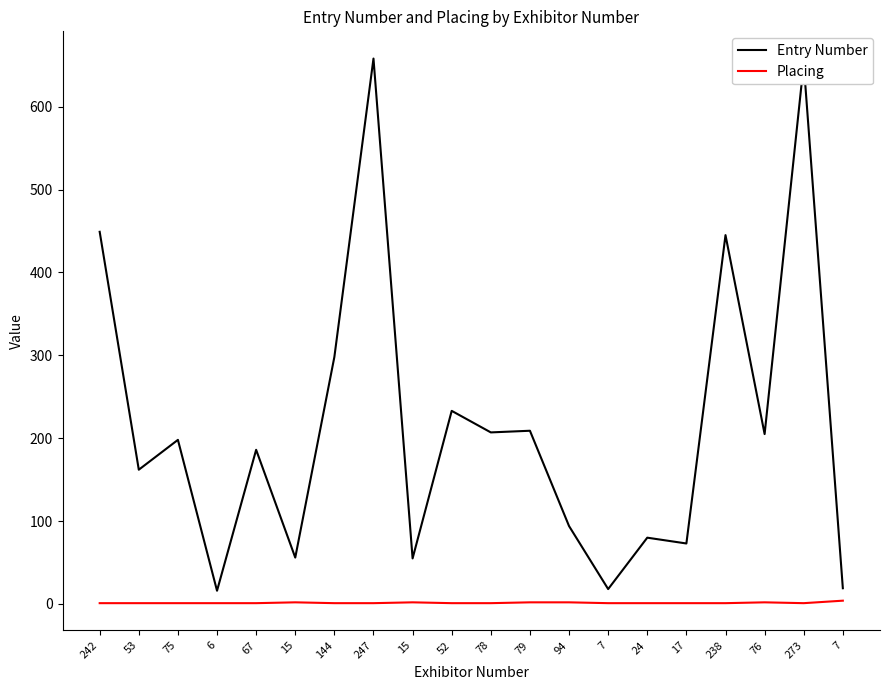

Which series has the largest range (max minus min)?

Entry Number